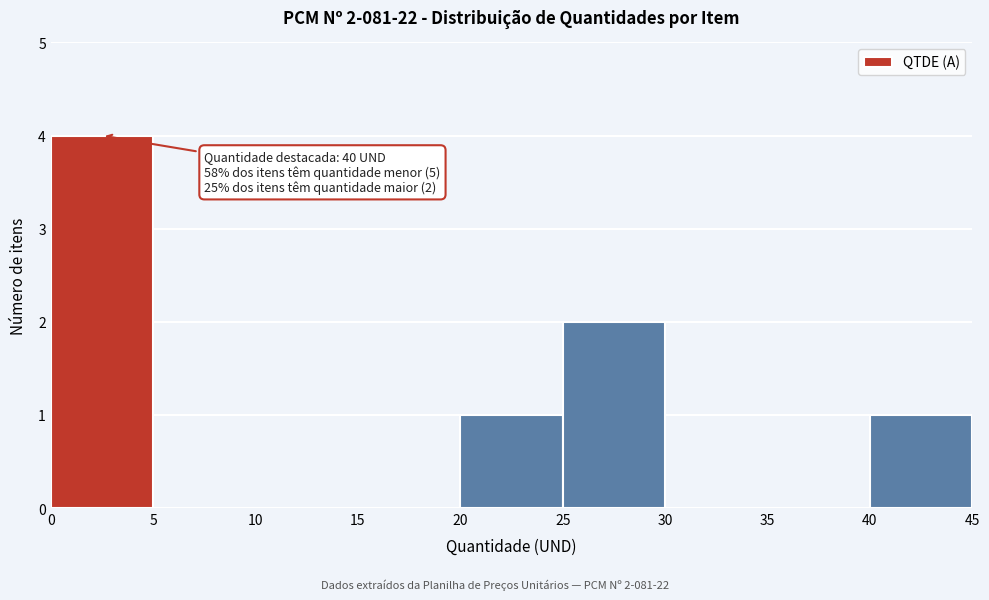

Which range on the x-axis has the tallest bar?

0 to 5